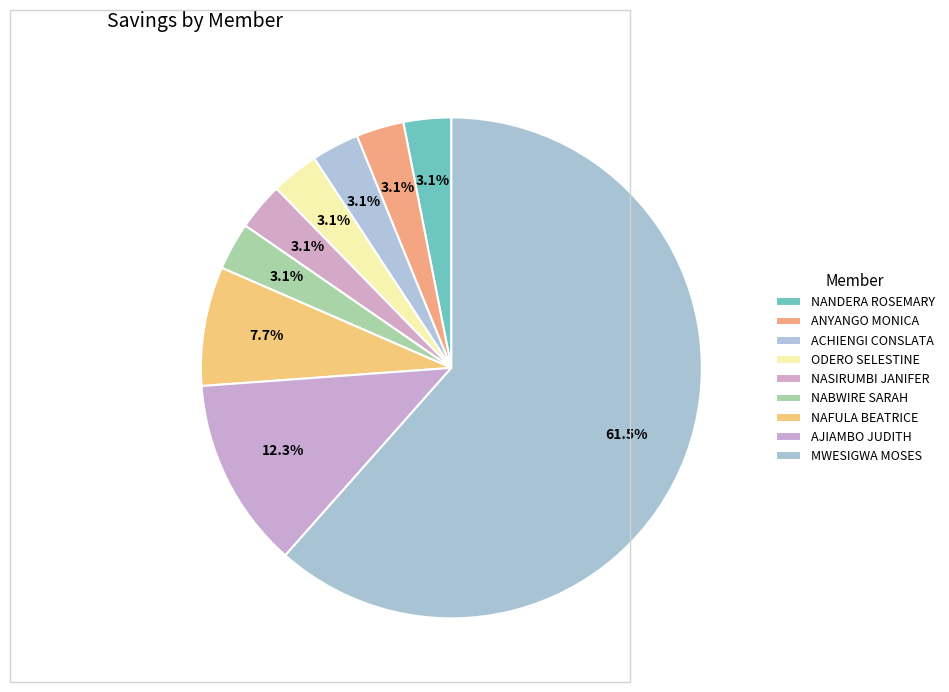

To the nearest percent, what is the difference between the largest and smallest slice percentages?

58%